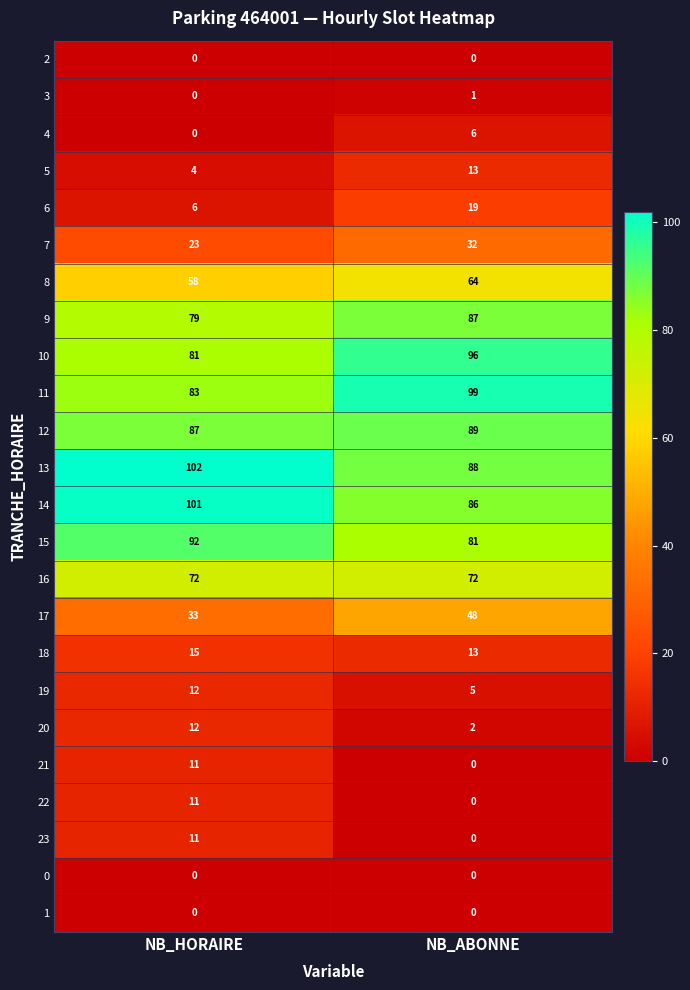

What value does the 10 series have at NB_ABONNE?

96